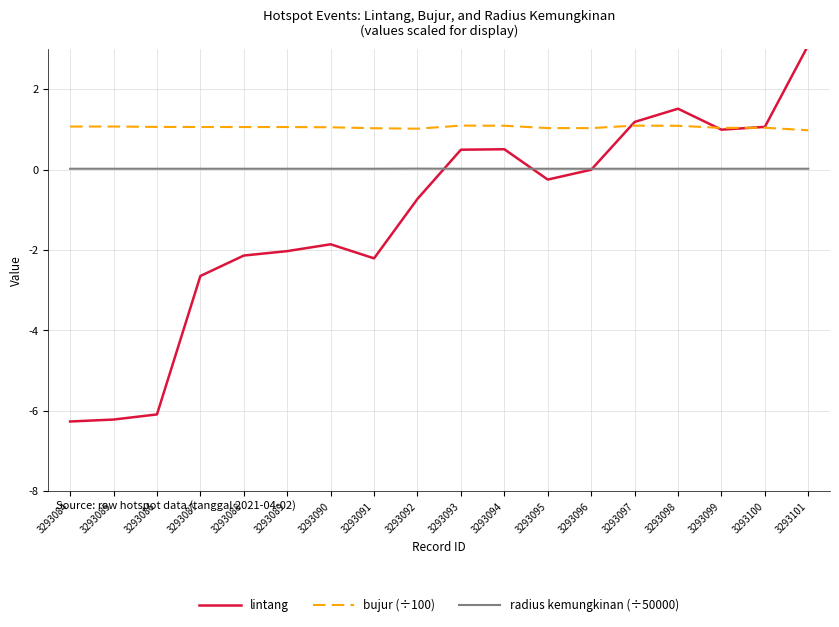

The value of bujur (÷100) at 3293090 is 1.1. True or false?

True